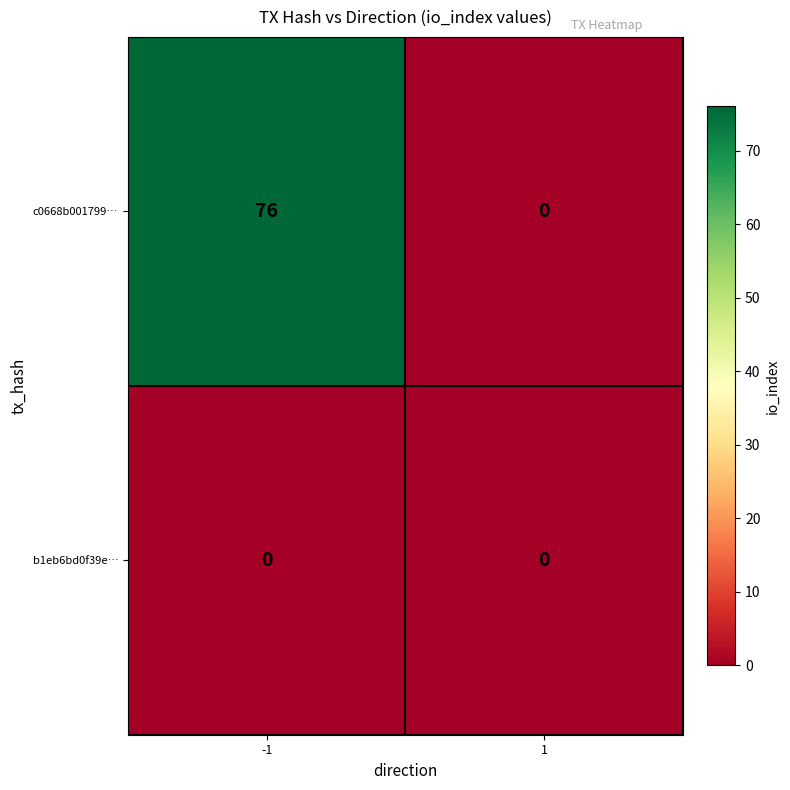

Reading right to left, what are all the values shown in this chart?

c0668b001799…: 1=0	-1=76
b1eb6bd0f39e…: 1=0	-1=0